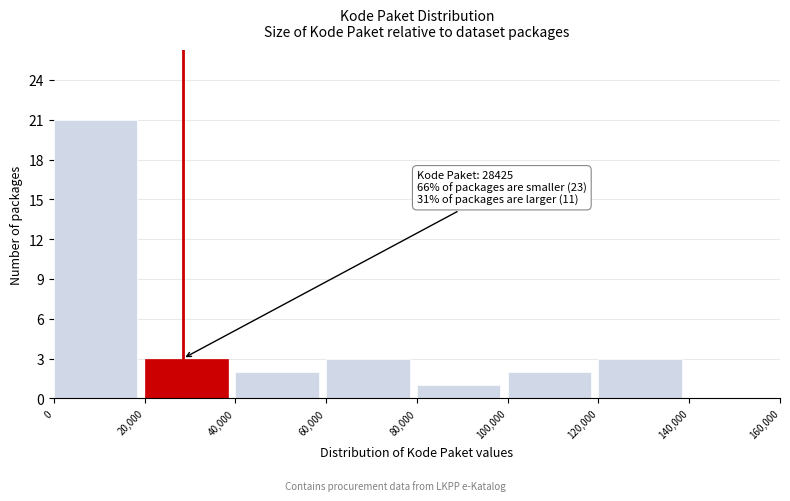

Over which range of the x-axis is the bar tallest?

0 to 20,000